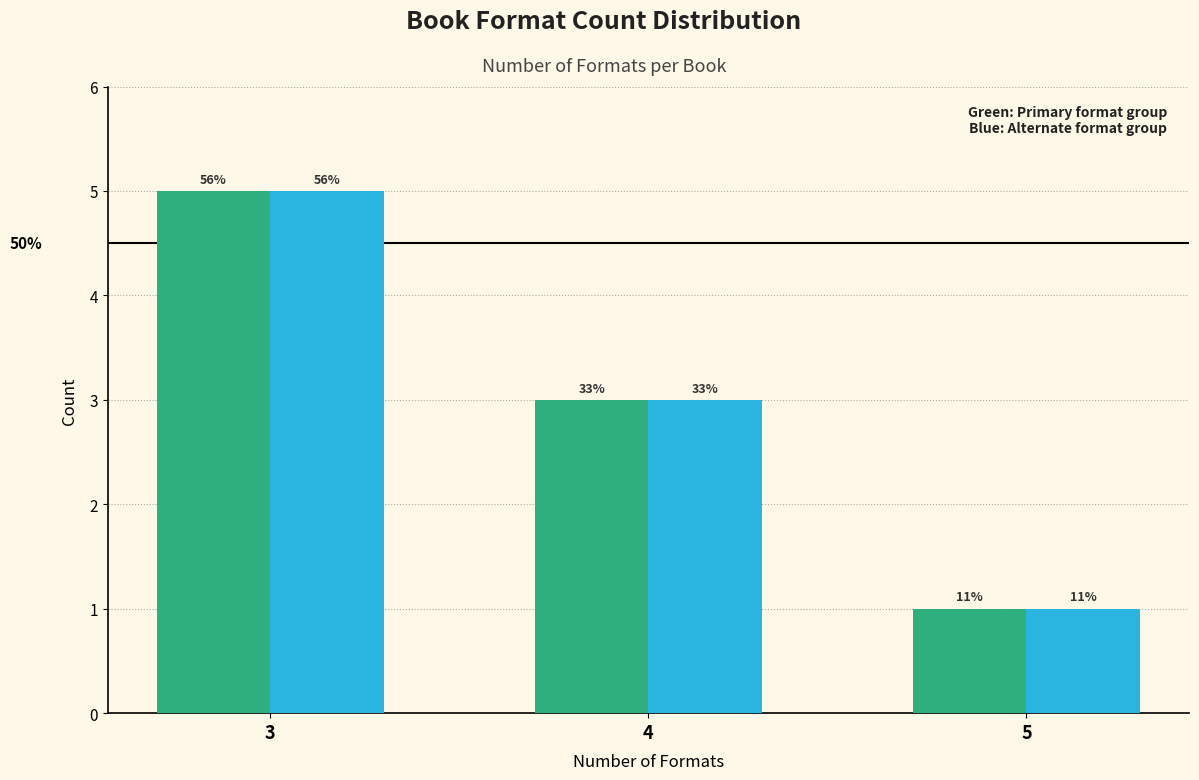

How many bars are there in each group?

2